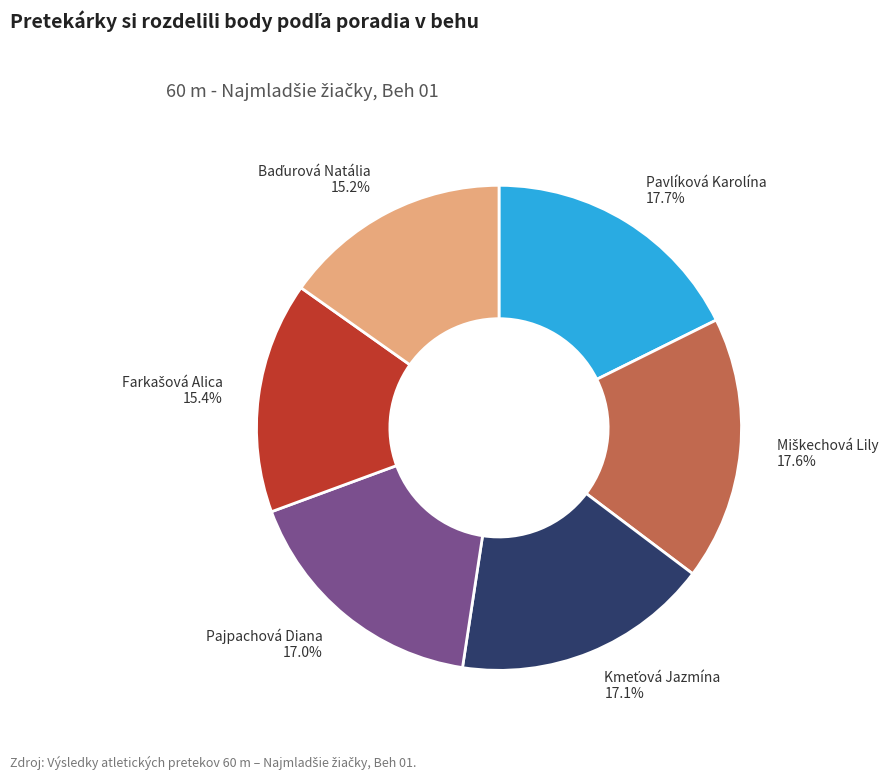

How many slices are in this pie chart?

6